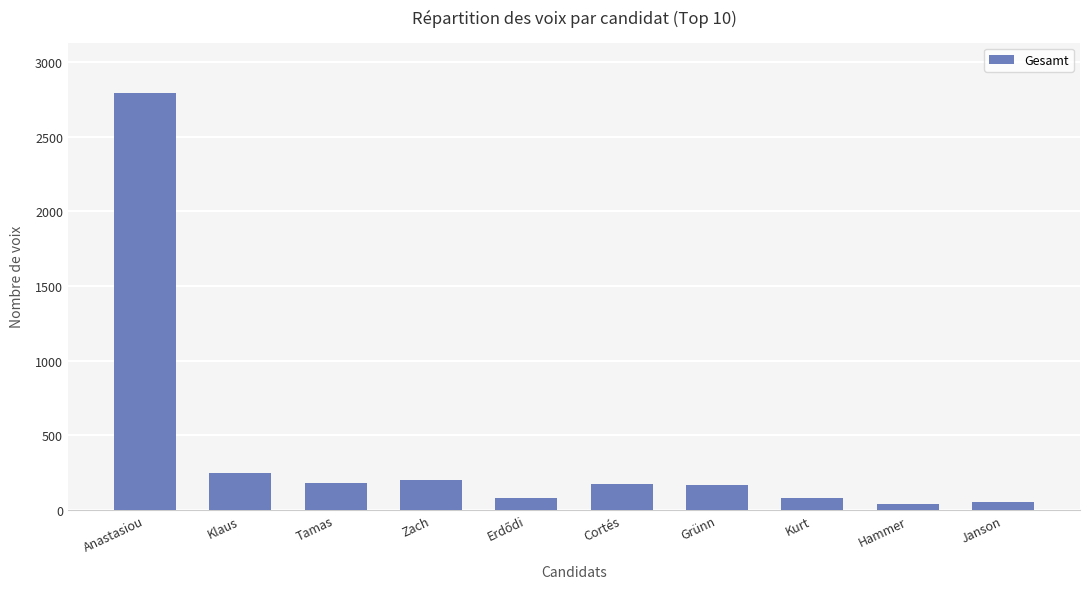

What is the difference between the second highest and minimum values?

203